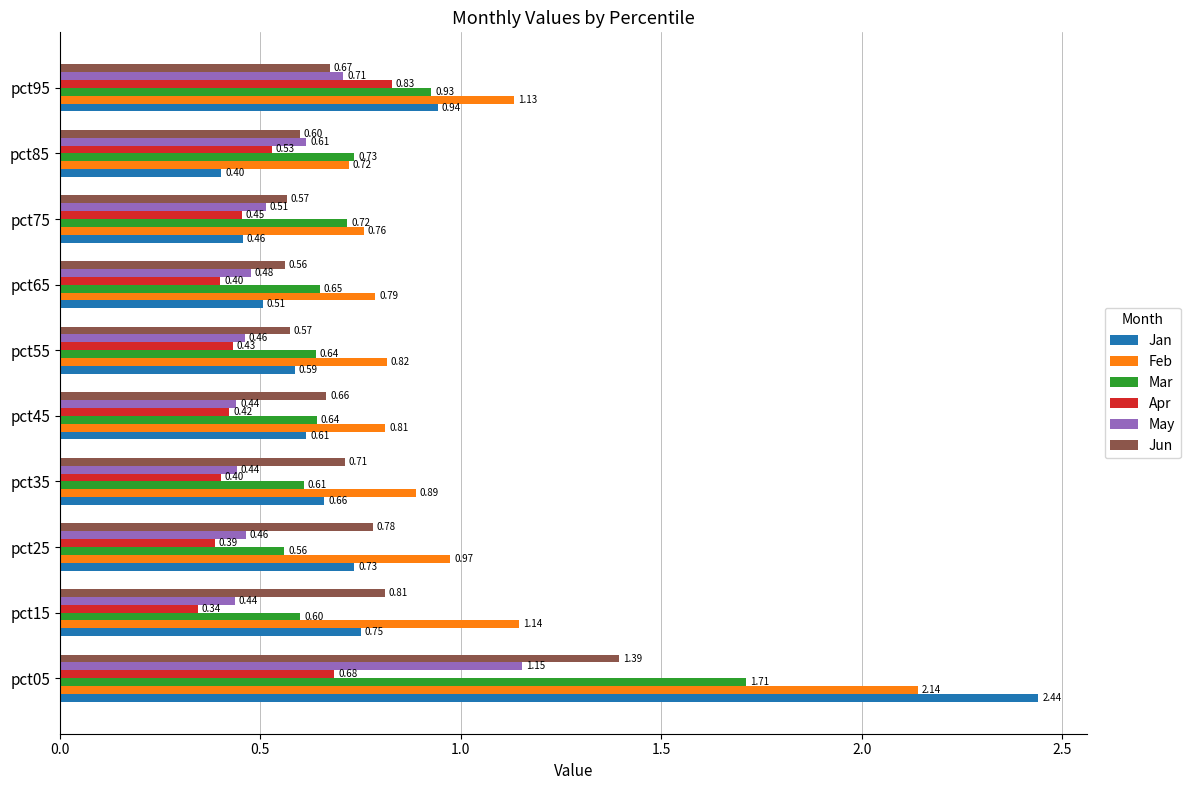

What is the difference between the highest and lowest values at pct55?

0.4